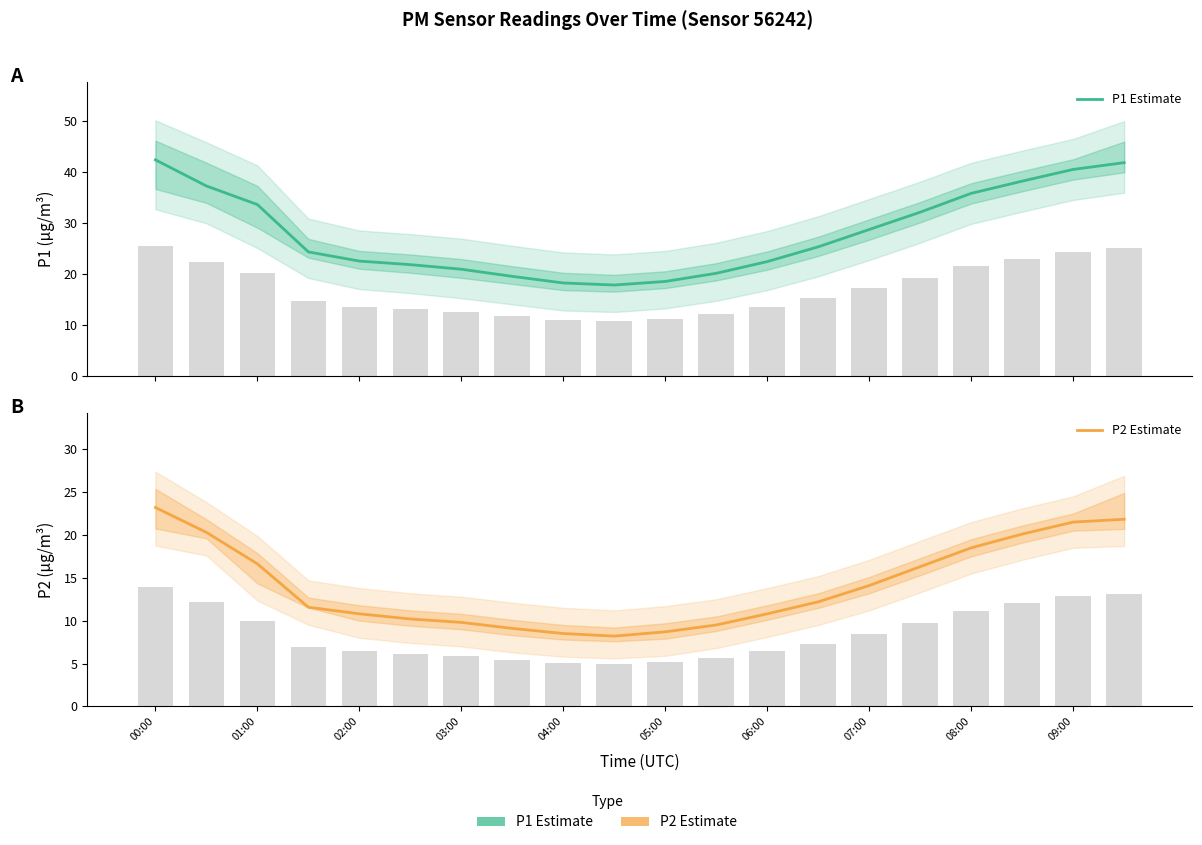

Rank the series by their maximum value, from lowest to highest.

P2 Estimate, P1 Estimate